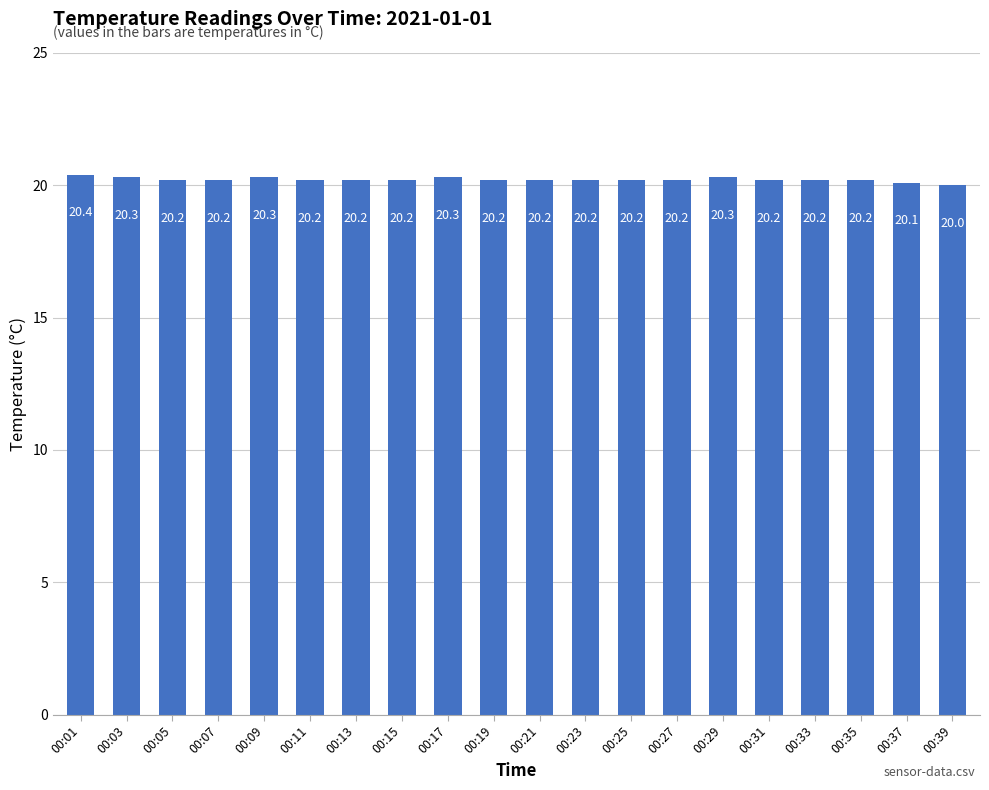

What is the minimum value shown in the chart?

20.0